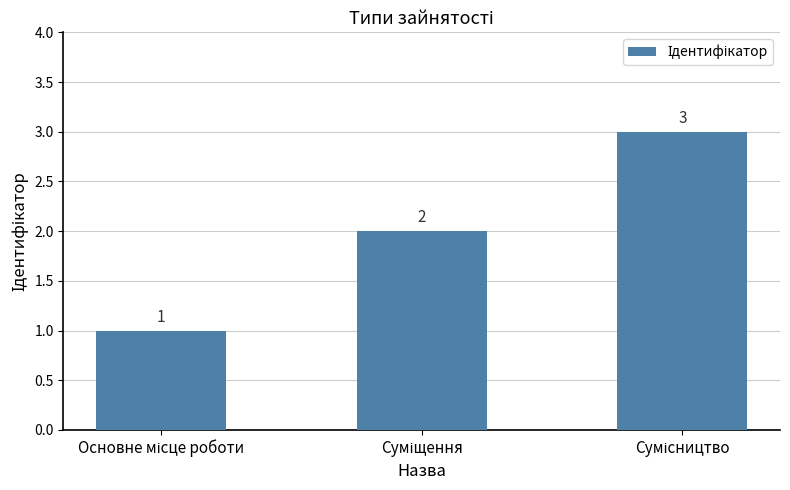

What is the greatest value displayed?

3